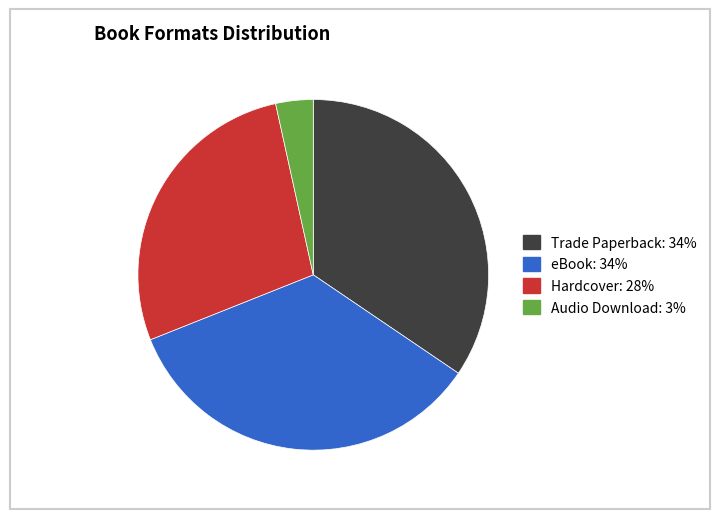

Which category has the smallest portion of the pie?

Audio Download